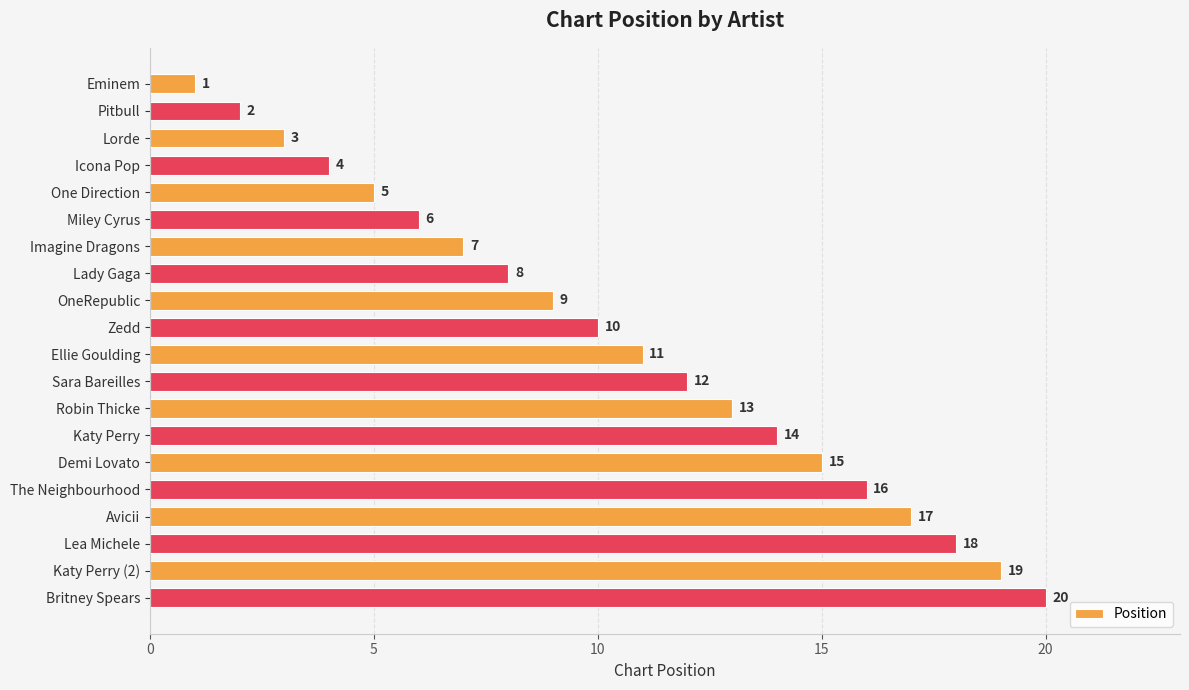

True or false: the data shows 7 at Imagine Dragons.

True